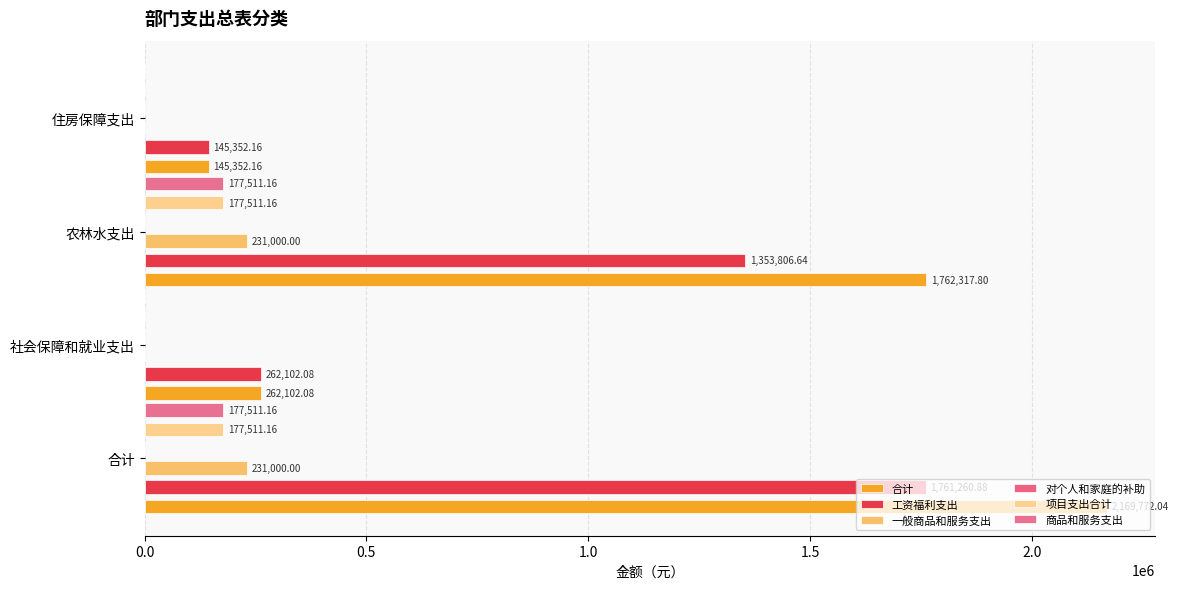

What is the difference between the second highest and minimum values in the 合计 series?

1616965.6